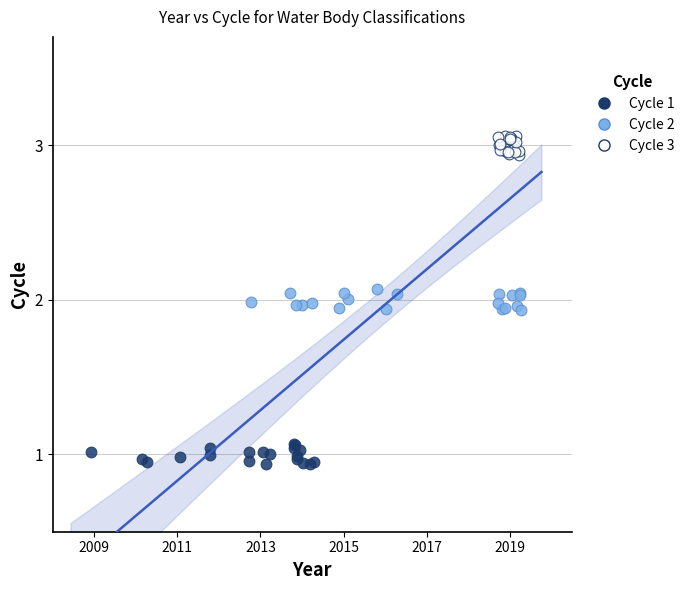

What are all the series names shown in the legend?

Cycle 1, Cycle 2, Cycle 3